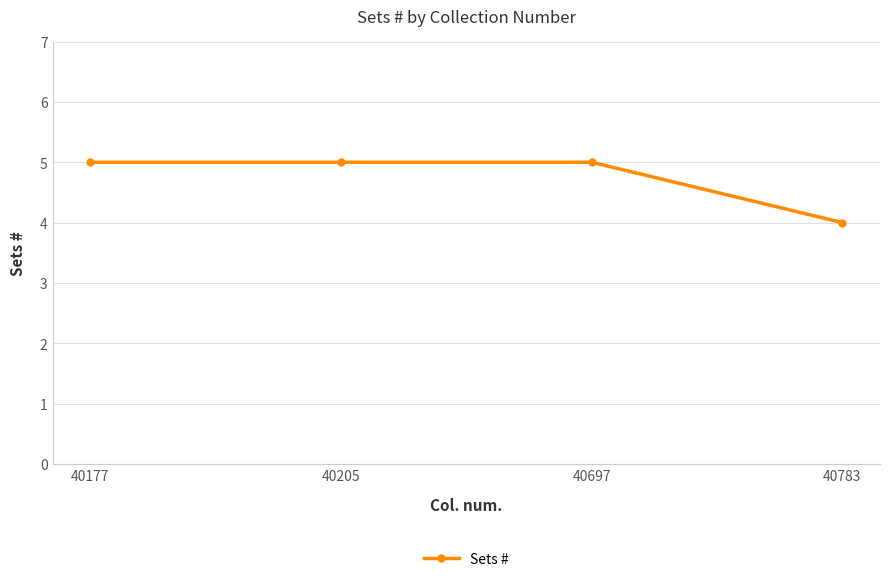

The chart shows a value of 4 at 40783. True or false?

True